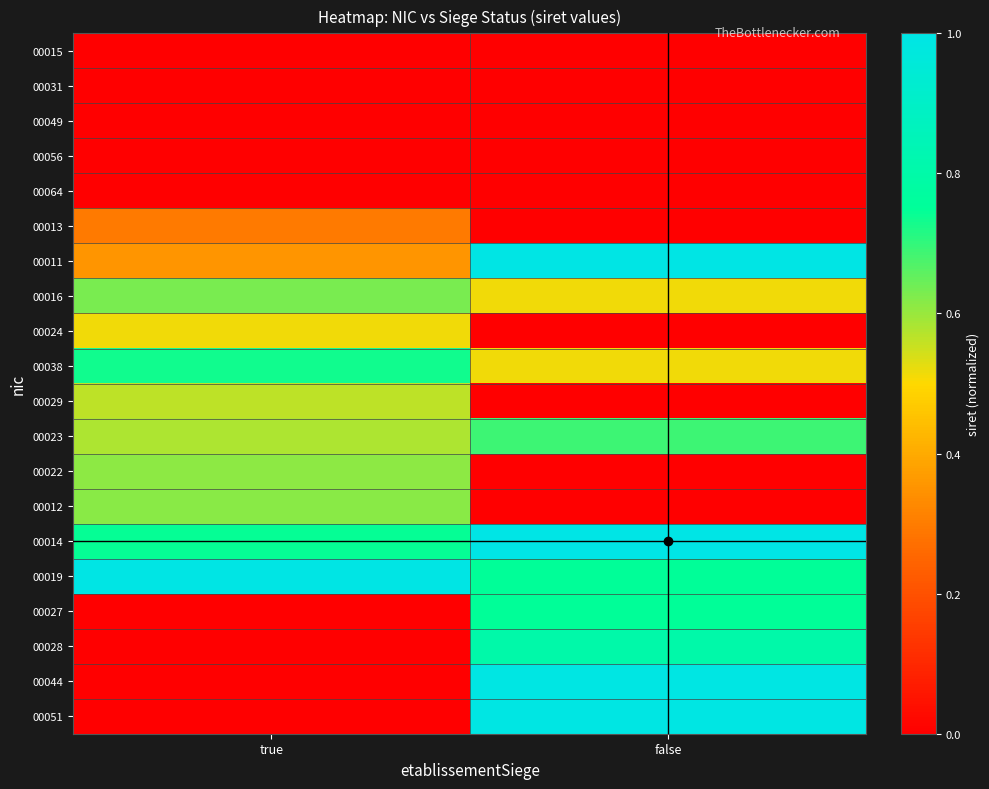

Reading left to right, list all the values displayed in this chart.

00015: true=0.0	false=0.0
00031: true=0.0	false=0.0
00049: true=0.0	false=0.0
00056: true=0.0	false=0.0
00064: true=0.0	false=0.0
00013: true=0.3	false=0.0
00011: true=0.4	false=1.0
00016: true=0.6	false=0.5
00024: true=0.5	false=0.0
00038: true=0.7	false=0.5
00029: true=0.6	false=0.0
00023: true=0.6	false=0.7
00022: true=0.6	false=0.0
00012: true=0.6	false=0.0
00014: true=0.7	false=1.0
00019: true=1.0	false=0.7
00027: true=0.0	false=0.7
00028: true=0.0	false=0.8
00044: true=0.0	false=1.0
00051: true=0.0	false=1.0